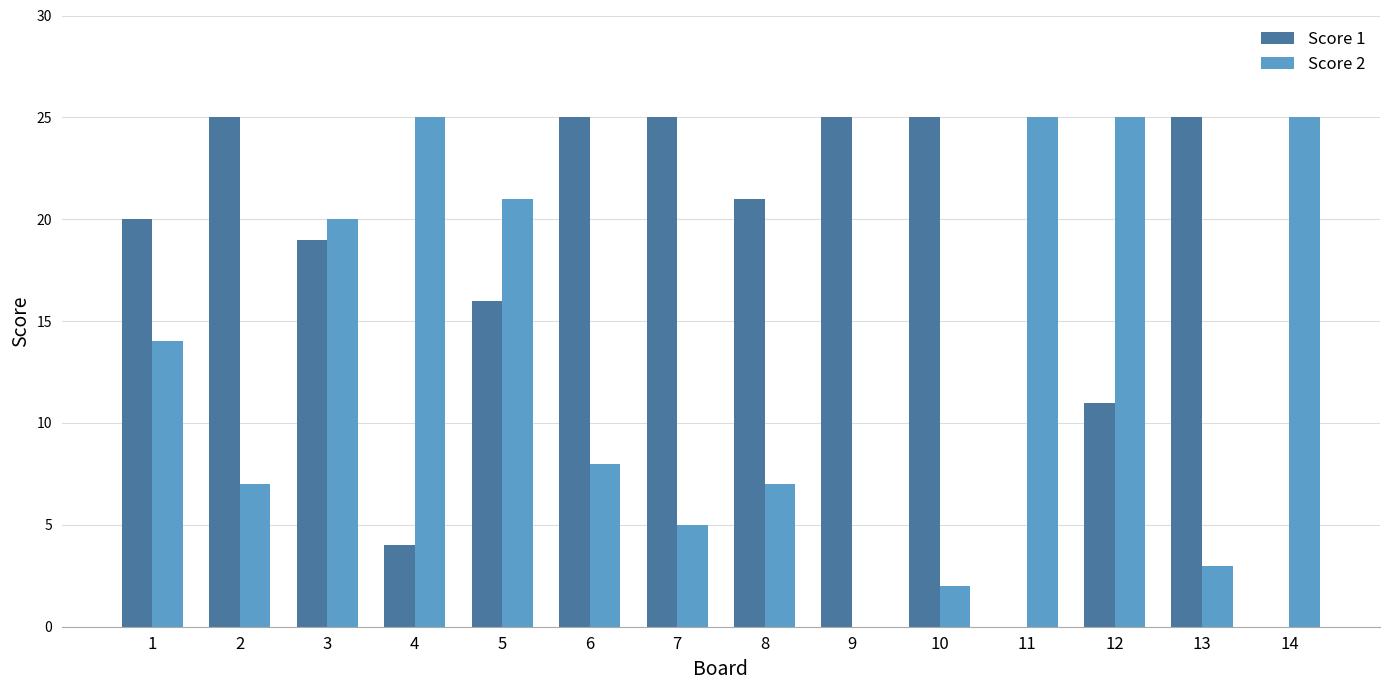

How many categories are shown in the chart?

14